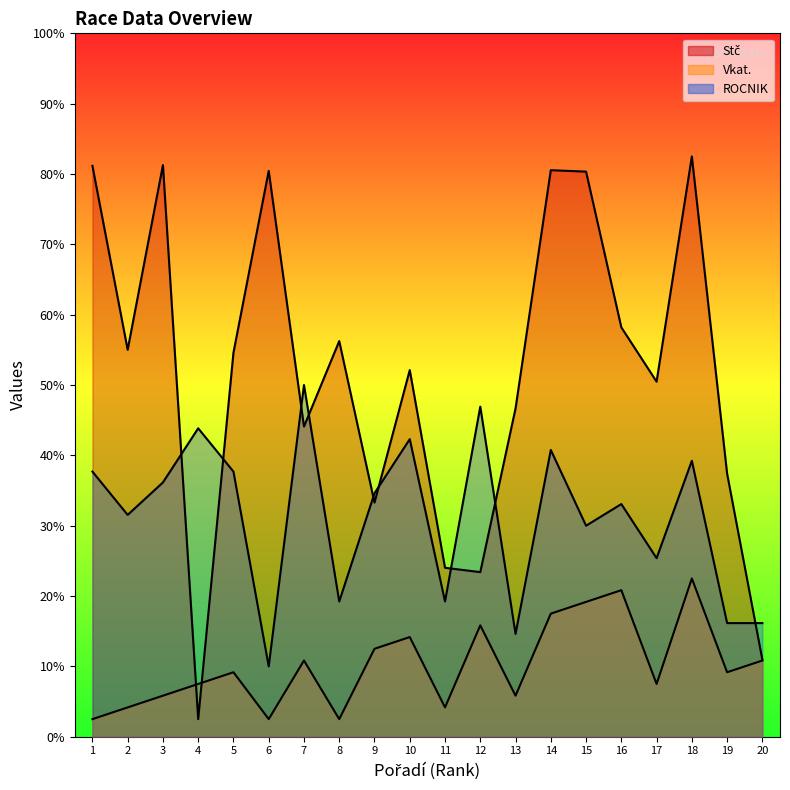

Reading left to right, transcribe all the data shown in this chart.

Stč: 1623.2	1100.2	1625.3	50.0	1092.0	1608.8	881.9	1124.9	665.7	1042.5	480.4	468.0	933.4	1610.9	1606.8	1164.0	1009.6	1650.0	748.1	218.9
Vkat.: 50.0	83.3	116.7	150.0	183.3	50.0	216.7	50.0	250.0	283.3	83.3	316.7	116.7	350.0	383.3	416.7	150.0	450.0	183.3	216.7
ROCNIK: 753.8	630.8	723.1	876.9	753.8	200.0	1000.0	384.6	692.3	846.2	384.6	938.5	292.3	815.4	600.0	661.5	507.7	784.6	323.1	323.1